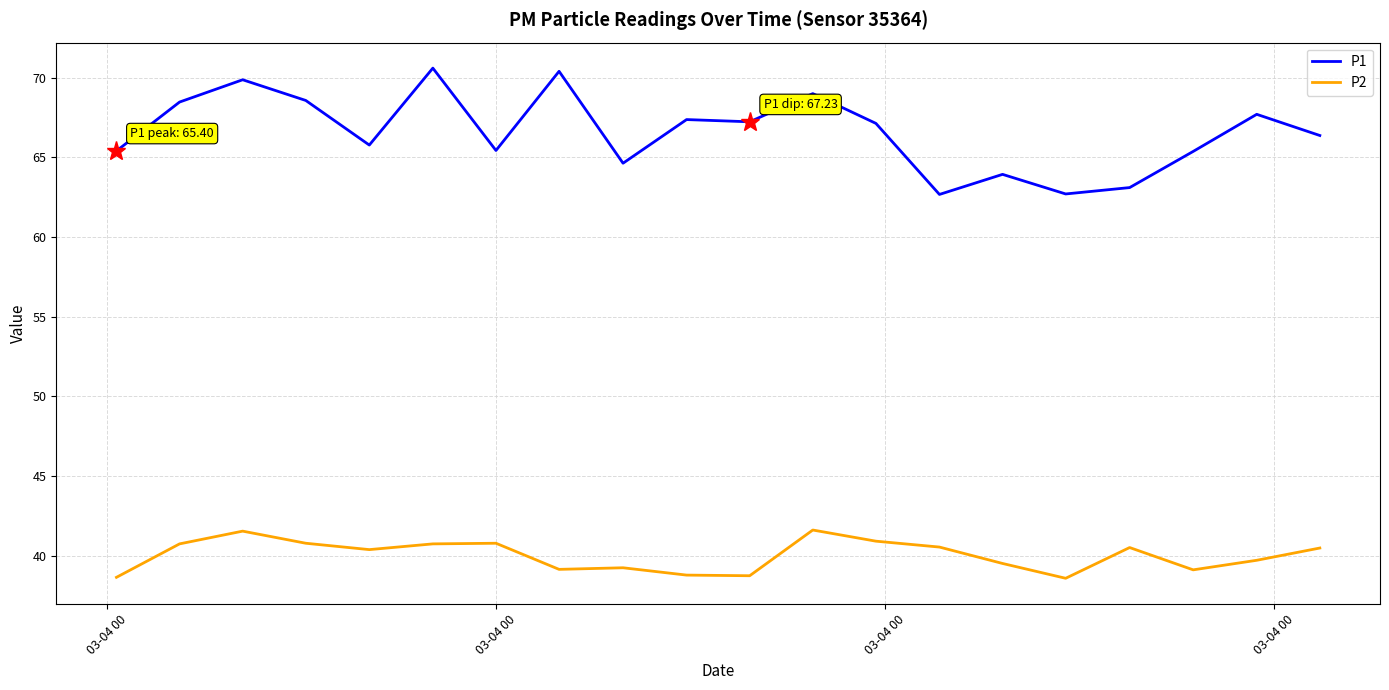

What is the maximum value shown in the chart?

70.6